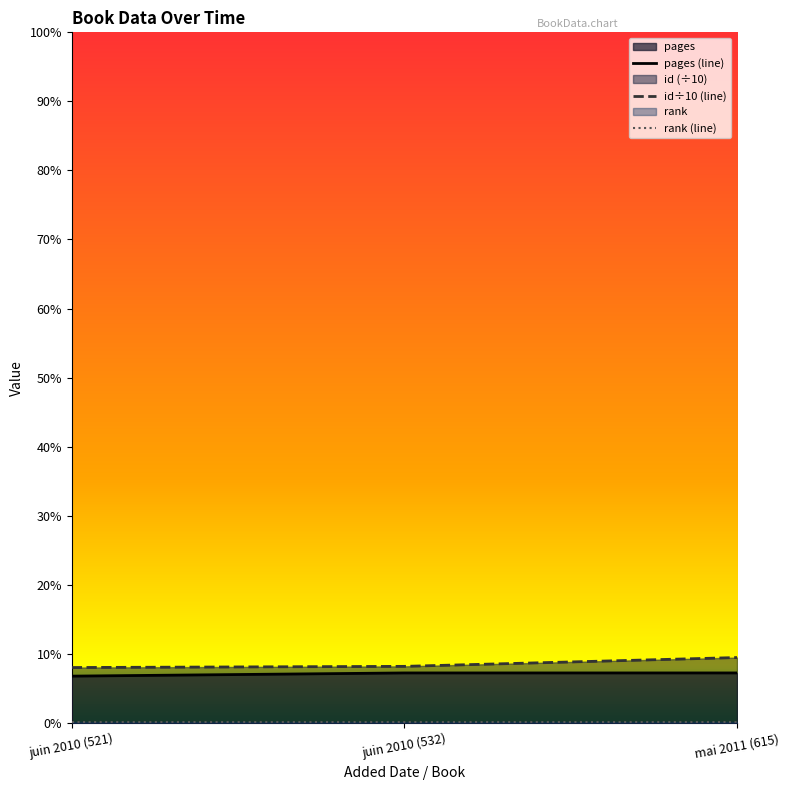

Does the chart display data point markers on the line(s)?

No